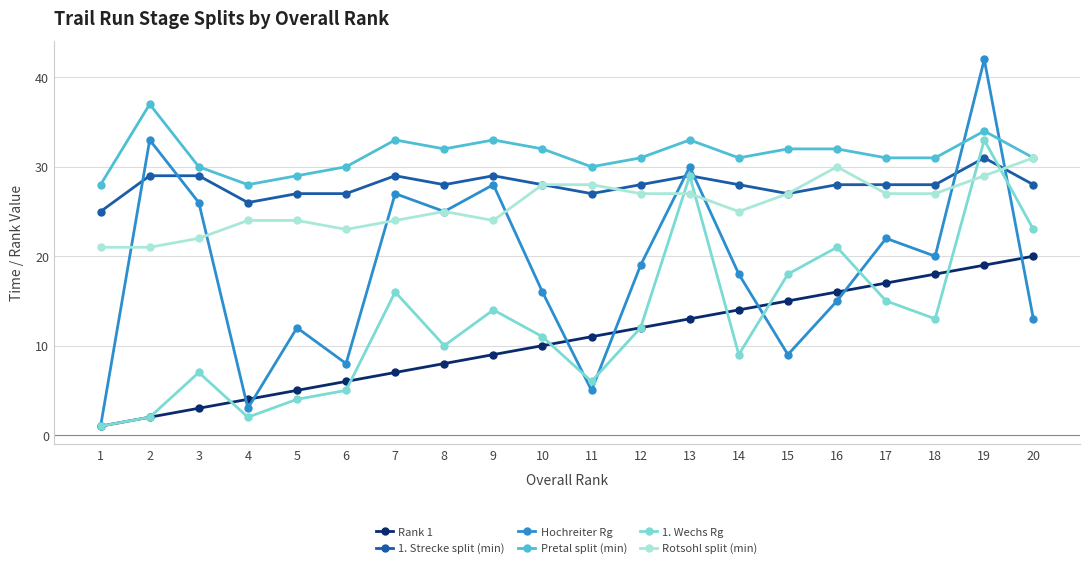

At which label does Rotsohl split (min) reach its peak?

20